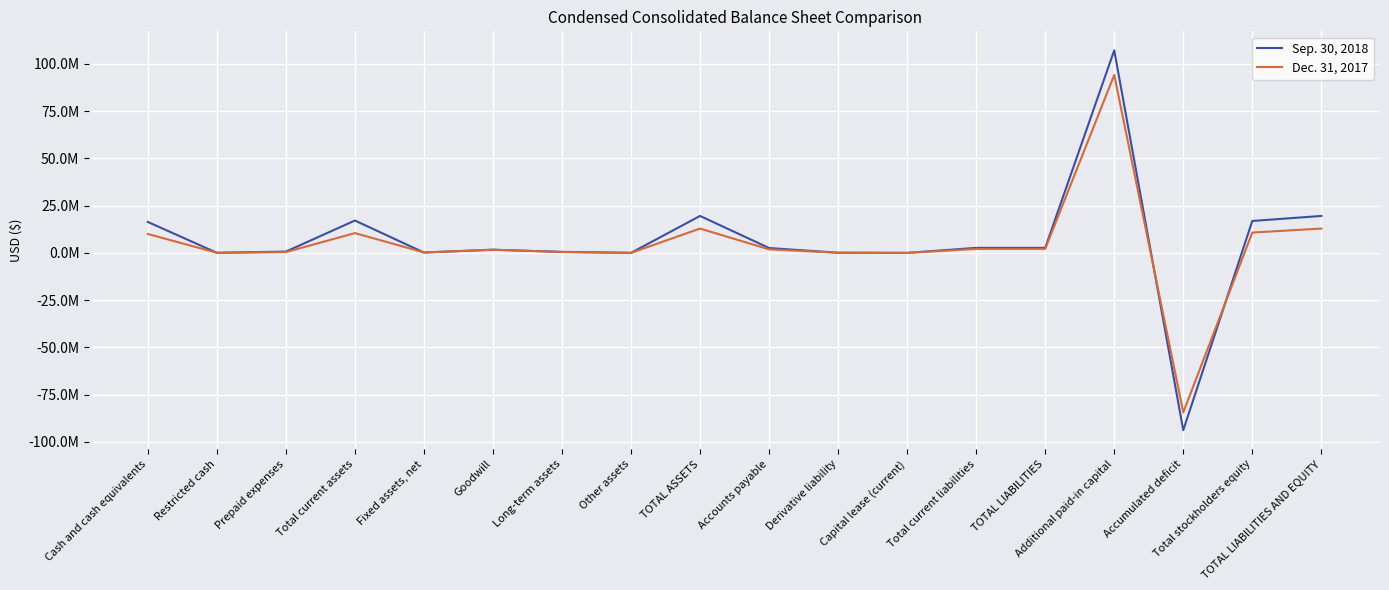

What is the approximate value of Dec. 31, 2017 at Long-term assets, to the nearest 50?

465800